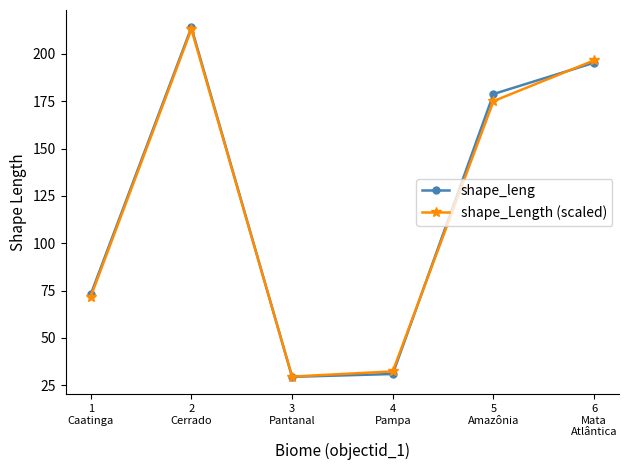

The value of shape_Length (scaled) at 5
Amazônia is 253.3. True or false?

False